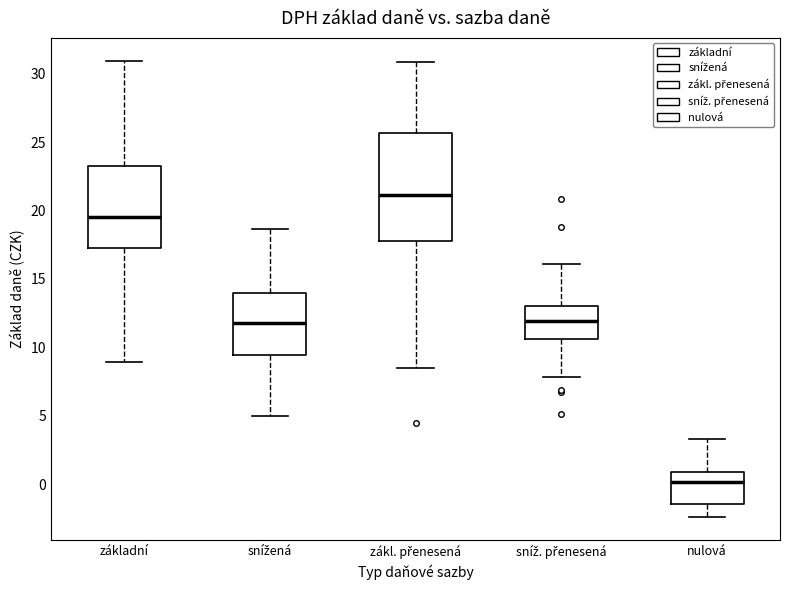

Which box has the highest median line?

zákl. přenesená